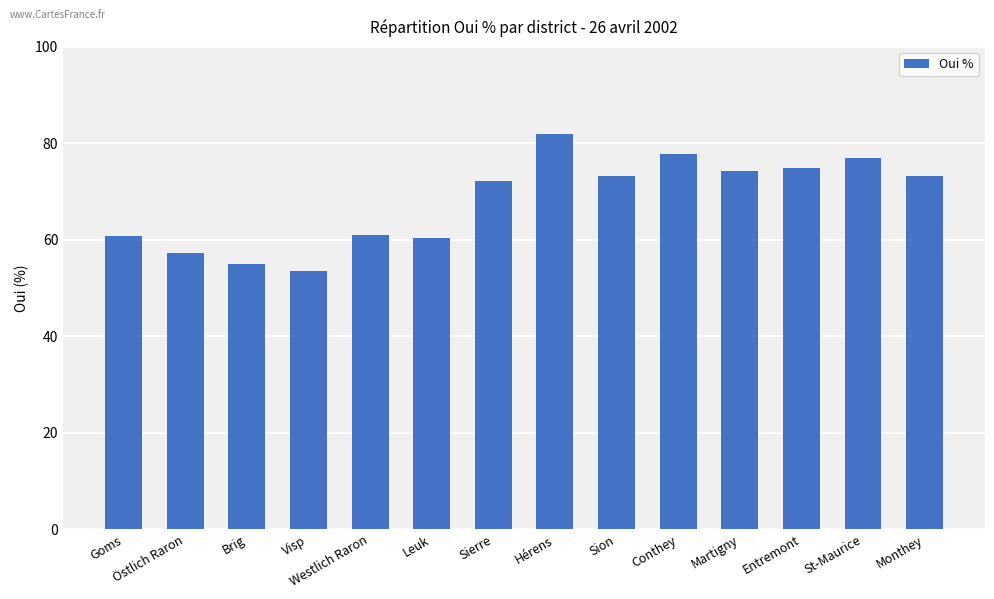

The value at Monthey is 106.5. True or false?

False